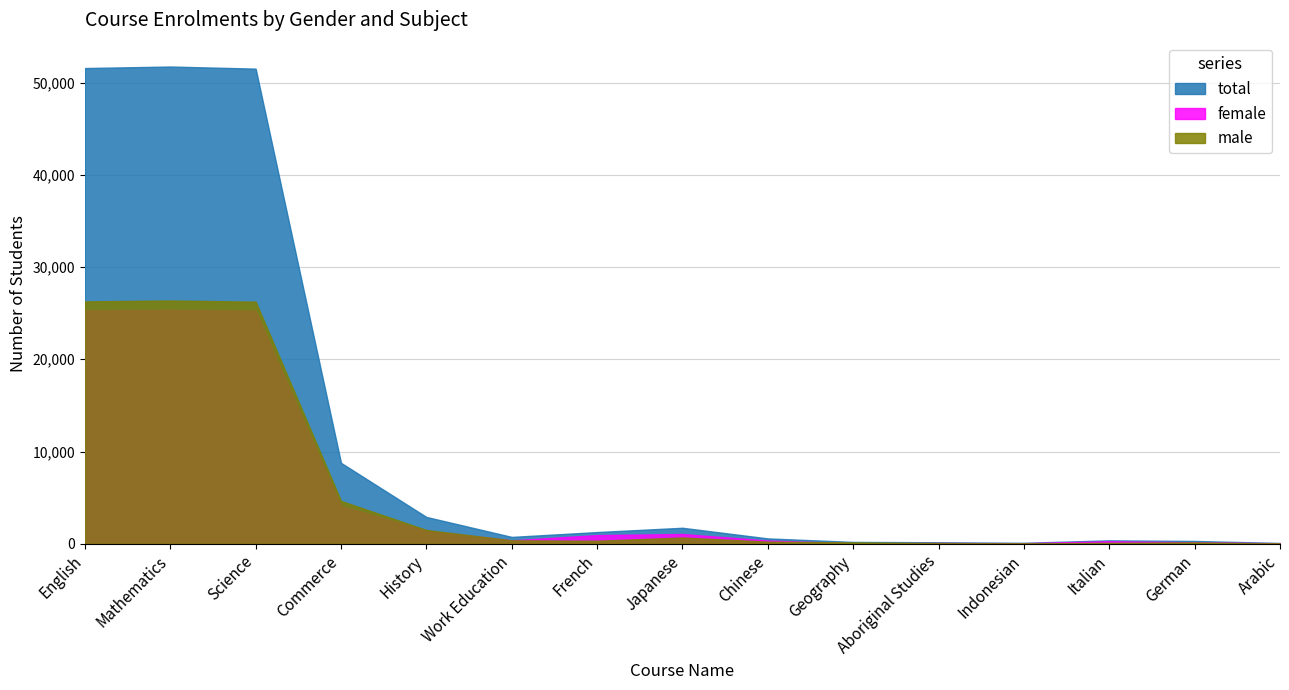

Rank the series at Chinese from lowest to highest value.

male, female, total